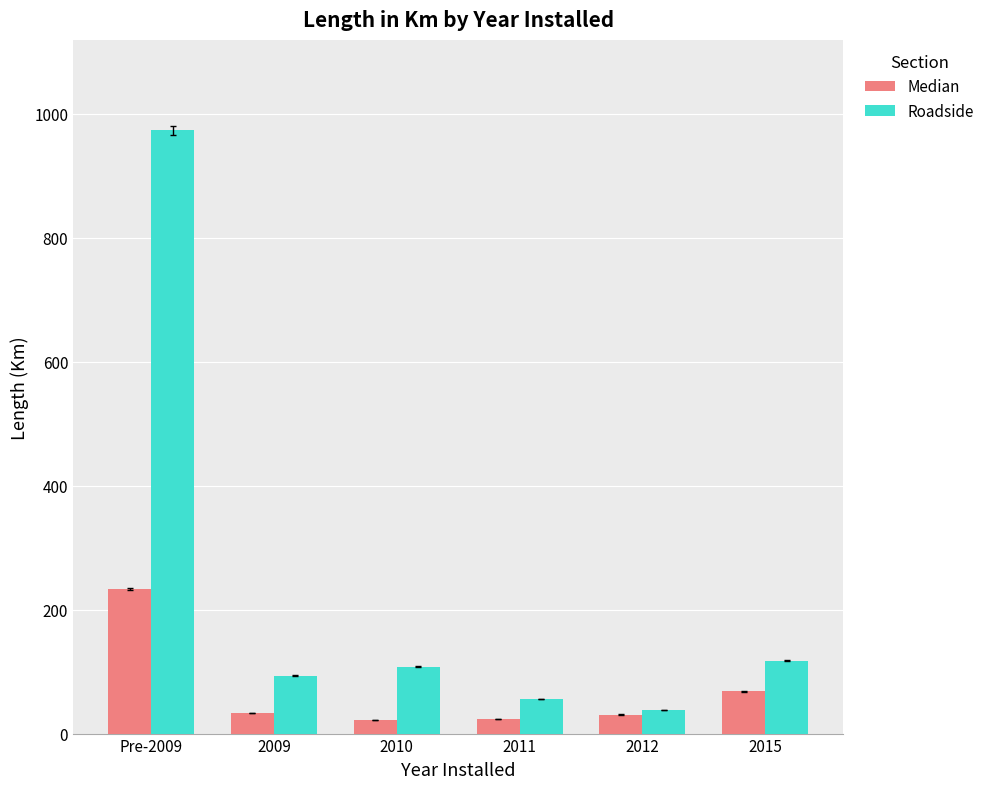

What are all the series names shown in the legend?

Median, Roadside